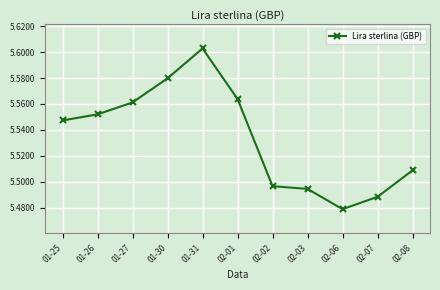

At which category does the chart reach its minimum across all series?

02-06